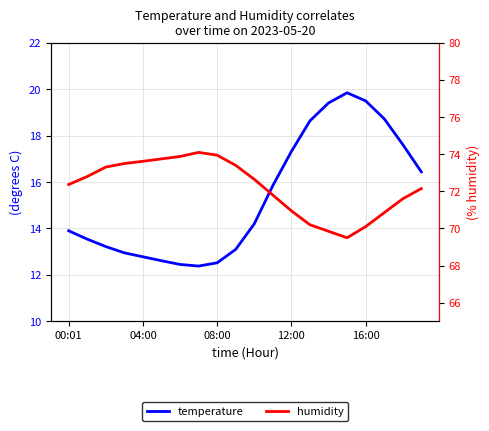

The temperature series shows 24.2 at 04:00. True or false?

False